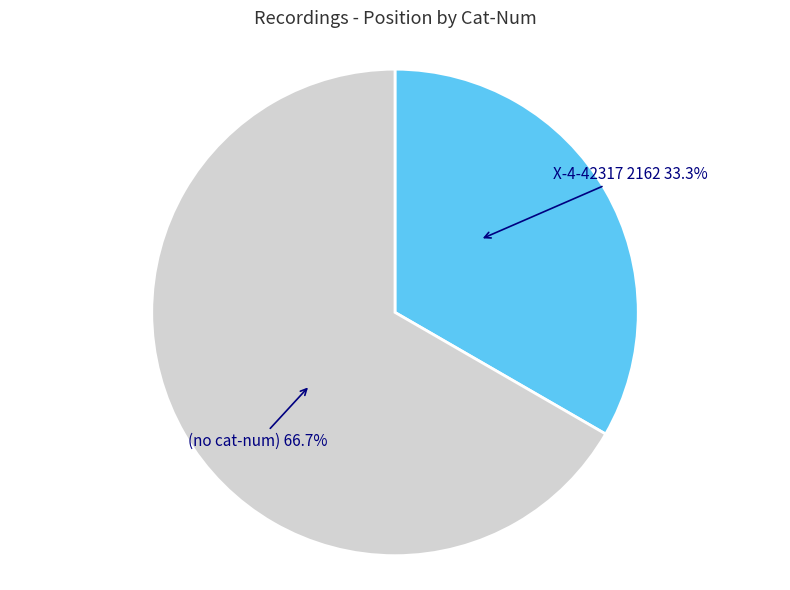

Count the number of slices in the pie.

2